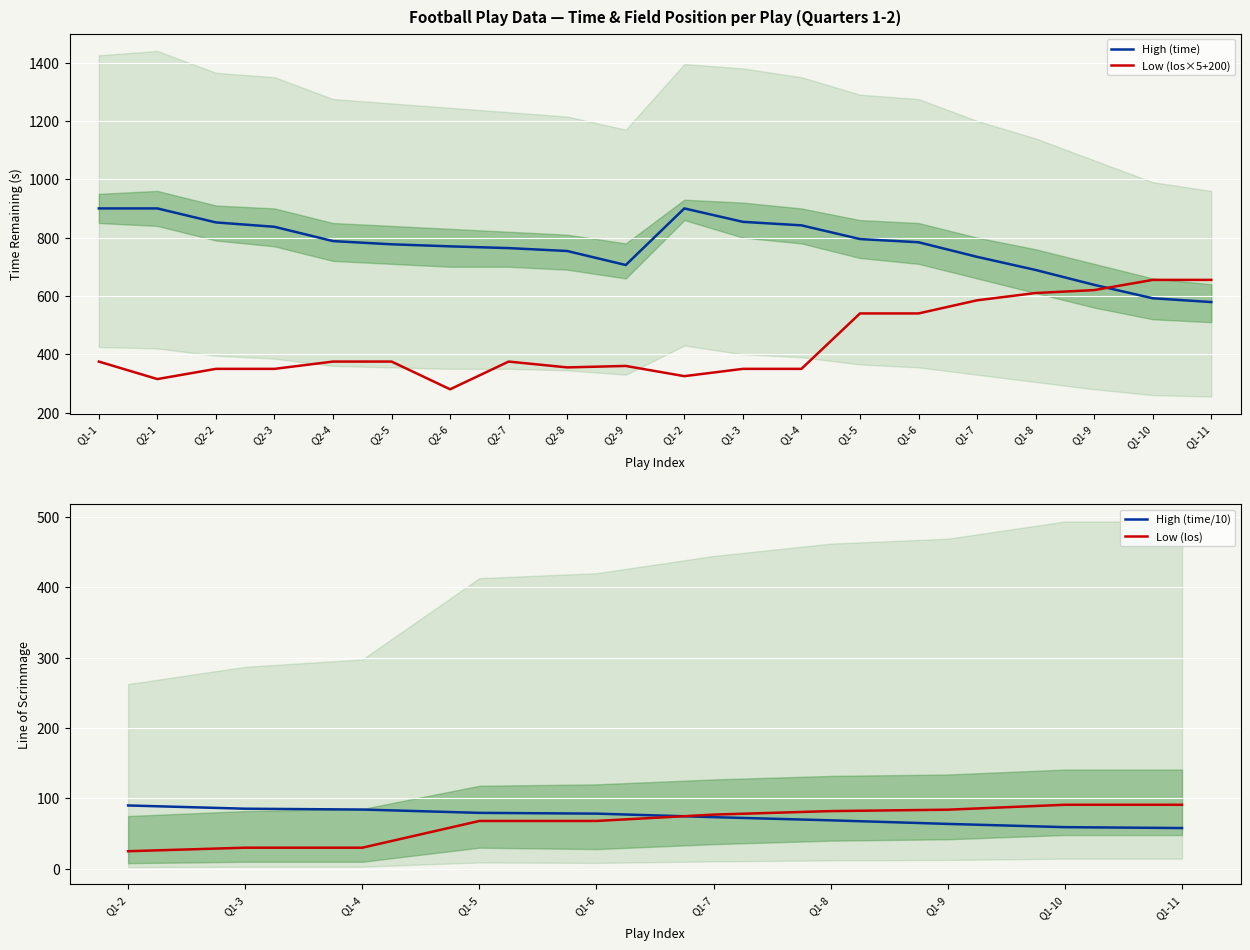

How many times do Low (los) and High (time) cross each other?

1